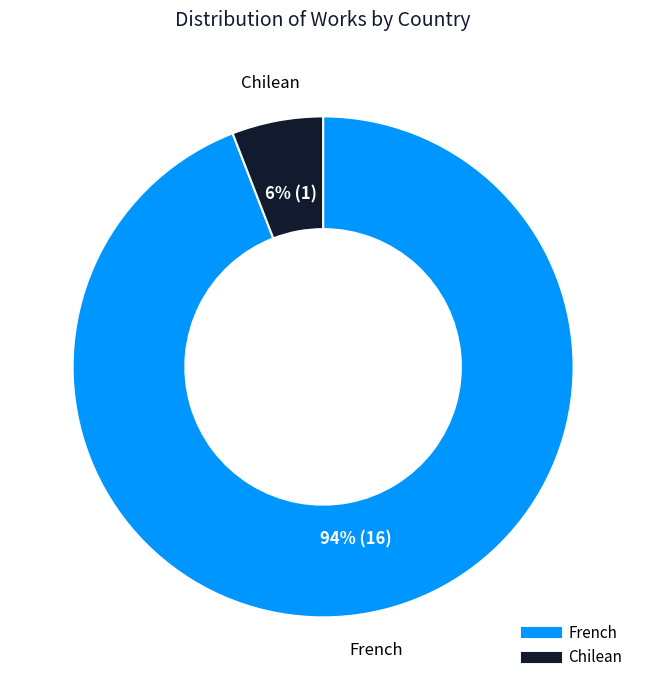

What percentage is the Chilean slice, to the nearest percent?

6%